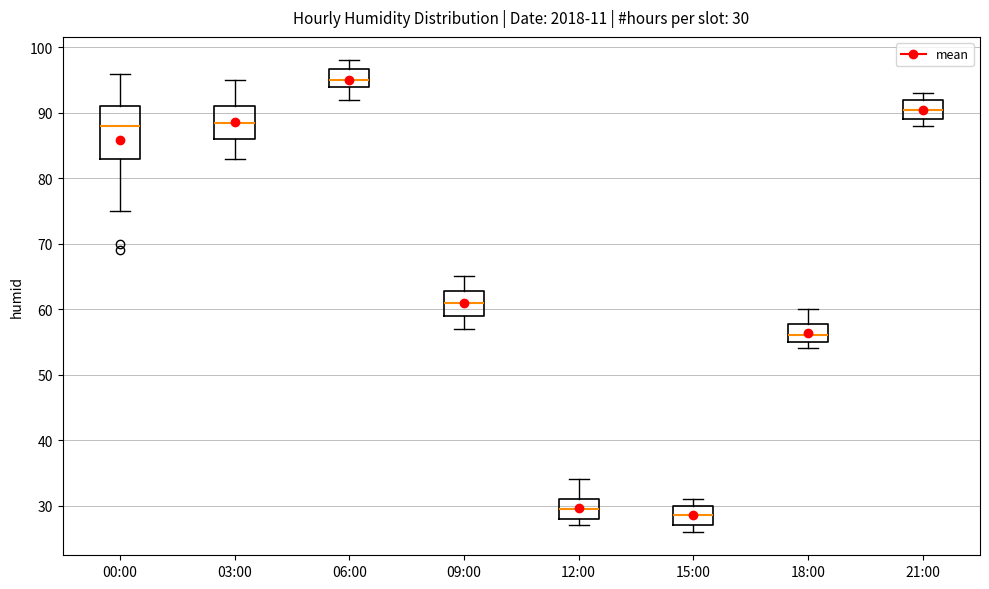

Which box is the tallest, from its lower edge to its upper edge?

00:00